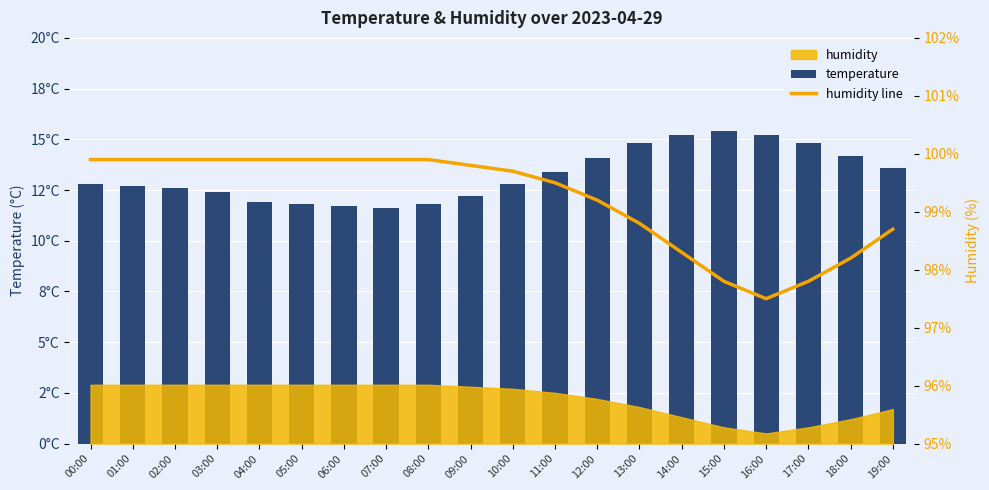

Which series has the widest spread of values?

temperature